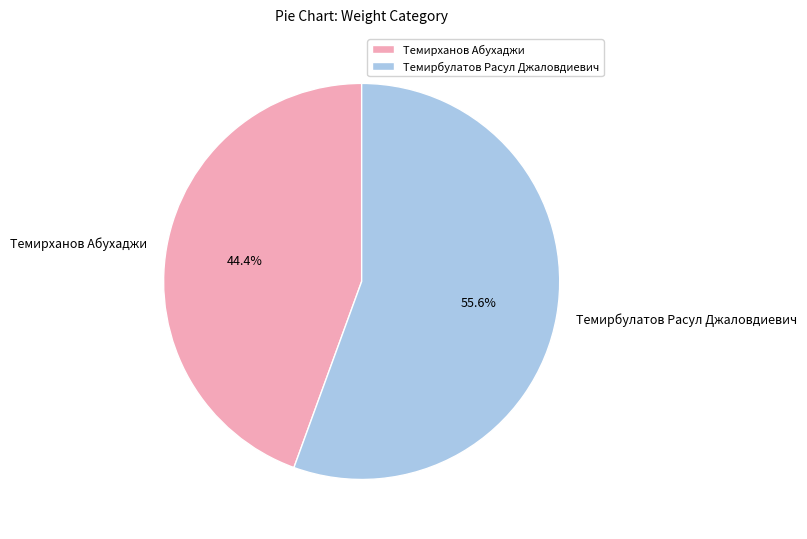

To the nearest percent, what is the difference between the Темирбулатов Расул Джаловдиевич and Темирханов Абухаджи slice percentages?

11%